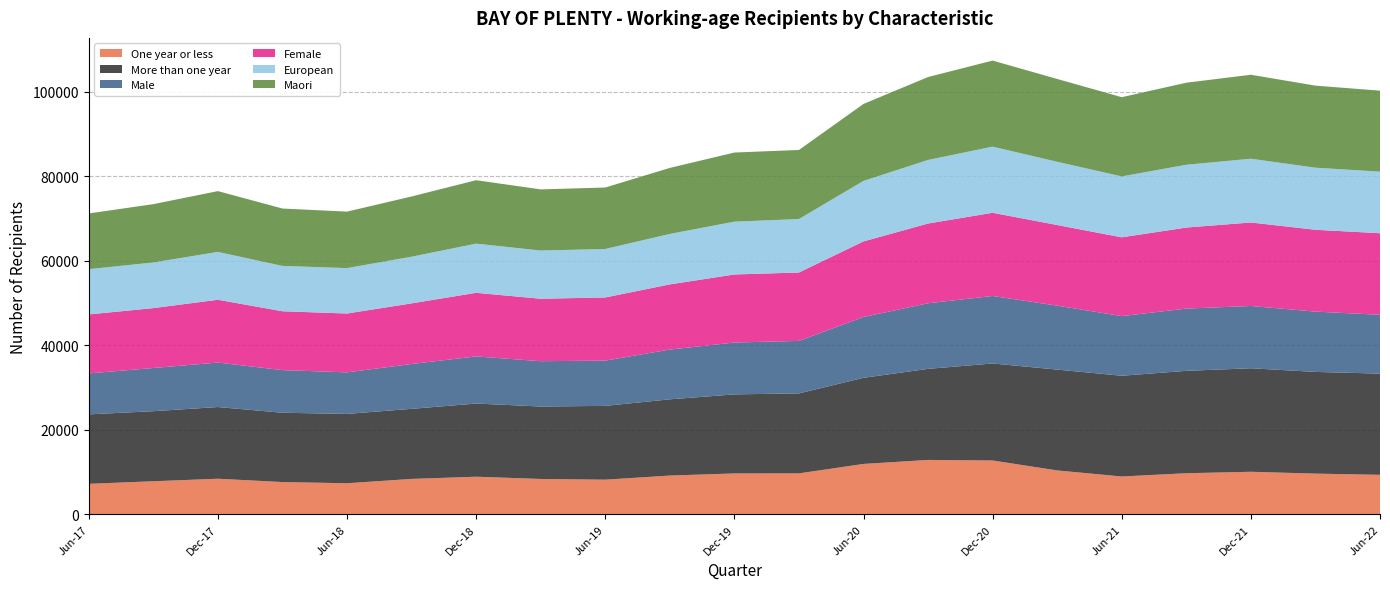

Reading left to right, transcribe all the data shown in this chart.

One year or less: 7209	7818	8415	7629	7344	8370	8892	8361	8190	9168	9666	9681	11919	12864	12735	10383	8946	9717	10062	9627	9339
More than one year: 16446	16587	16977	16404	16419	16593	17325	17151	17472	18045	18720	18939	20388	21561	22965	23868	23850	24240	24504	24075	23958
Male: 9693	10224	10524	10098	9834	10620	11151	10728	10716	11781	12273	12426	14400	15531	15978	15138	14124	14736	14745	14274	13932
Female: 13962	14178	14868	13932	13929	14343	15063	14784	14949	15429	16110	16188	17892	18876	19698	19086	18642	19185	19767	19374	19305
European: 10713	10803	11328	10731	10749	11049	11637	11412	11475	11943	12498	12660	14322	15048	15651	14964	14418	14862	15090	14694	14571
Maori: 13191	13806	14391	13584	13374	14256	15018	14472	14553	15630	16368	16347	18219	19629	20376	19611	18756	19425	19878	19428	19176